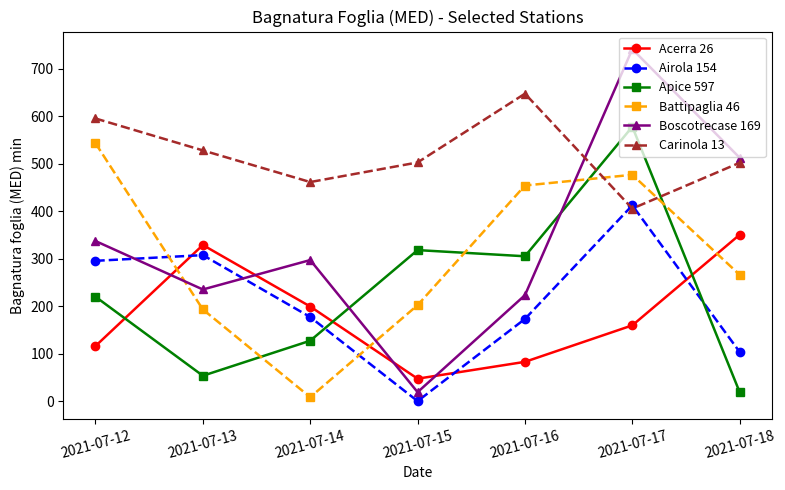

What is the value of the Battipaglia 46 point at the 6th from the left?

477.0